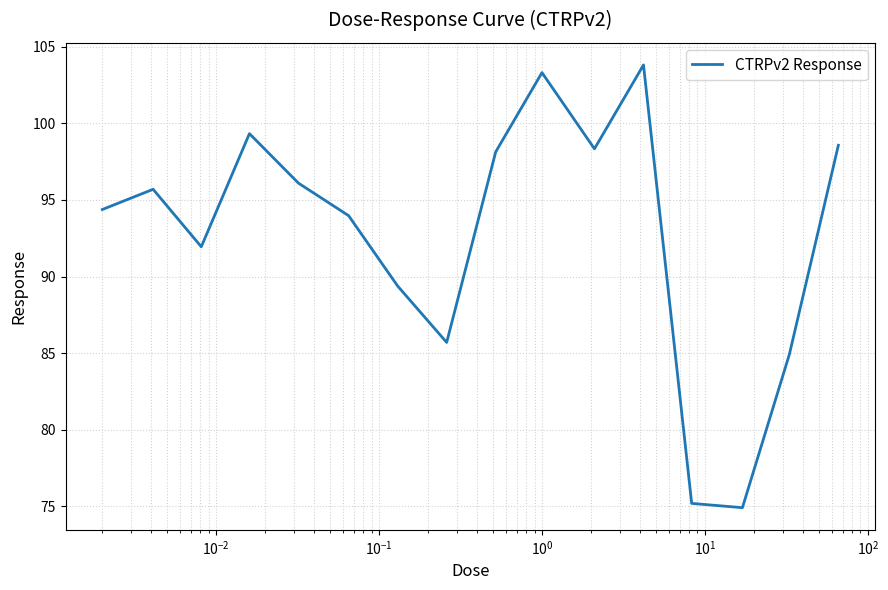

What is the maximum value shown in the chart?

103.8